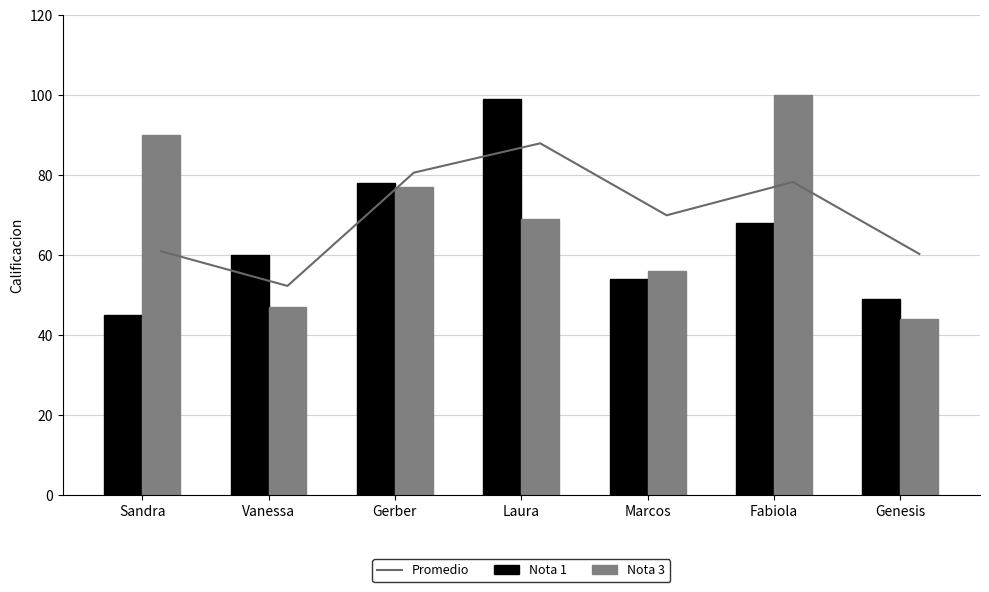

Reading left to right, list all the values displayed in this chart.

Promedio: 61.0	52.3	80.7	88.0	70.0	78.3	60.3
Nota 1: 45.0	60.0	78.0	99.0	54.0	68.0	49.0
Nota 3: 90.0	47.0	77.0	69.0	56.0	100.0	44.0